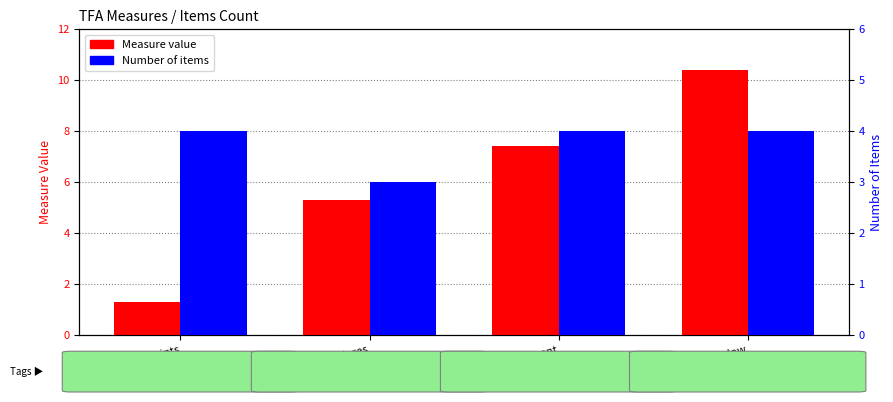

What is the value of the Measure value bar at the 3rd from the left?

7.4